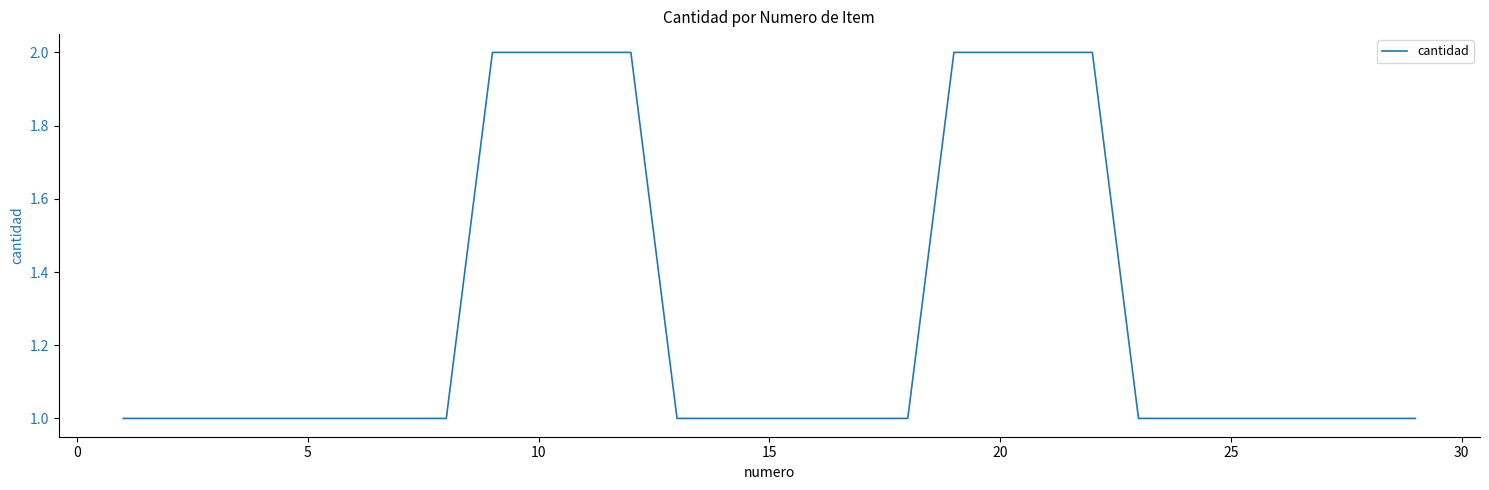

What is the value of the 4th point from the left?

1